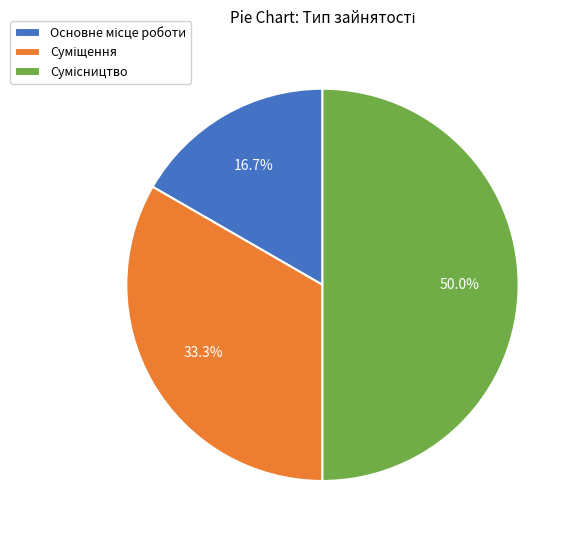

To the nearest percent, what is the difference between the largest and smallest slice percentages?

33%